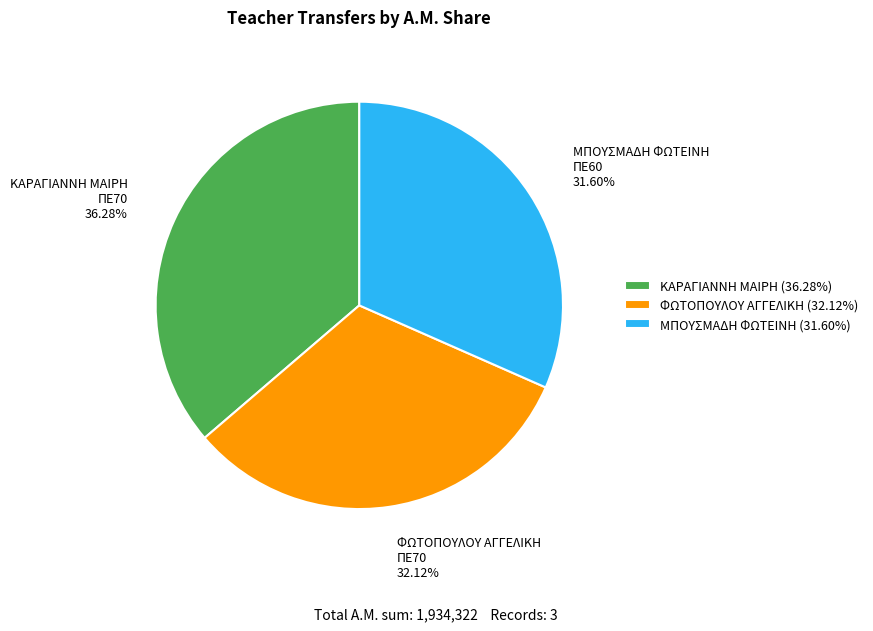

Approximately how many times larger is the value at ΜΠΟΥΣΜΑΔΗ ΦΩΤΕΙΝΗ ΠΕ60 31.60% compared to ΦΩΤΟΠΟΥΛΟΥ ΑΓΓΕΛΙΚΗ ΠΕ70 32.12%?

1.0